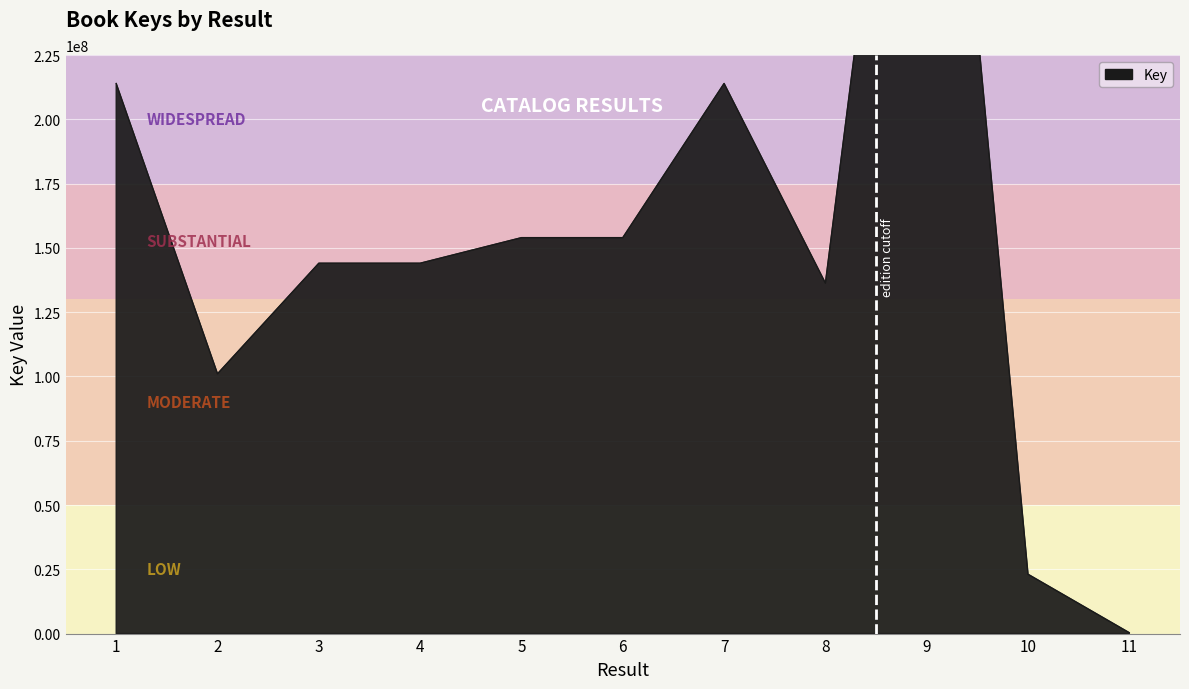

At which category does the chart reach its peak across all series?

9